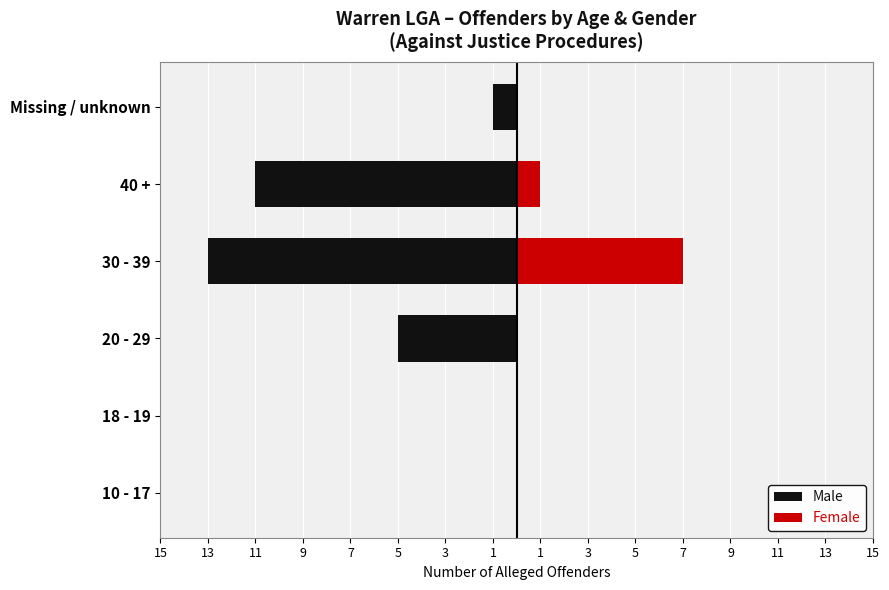

Reading right to left, list all the values displayed in this chart.

Male: -1	-11	-13	-5	0	0
Female: 0	1	7	0	0	0